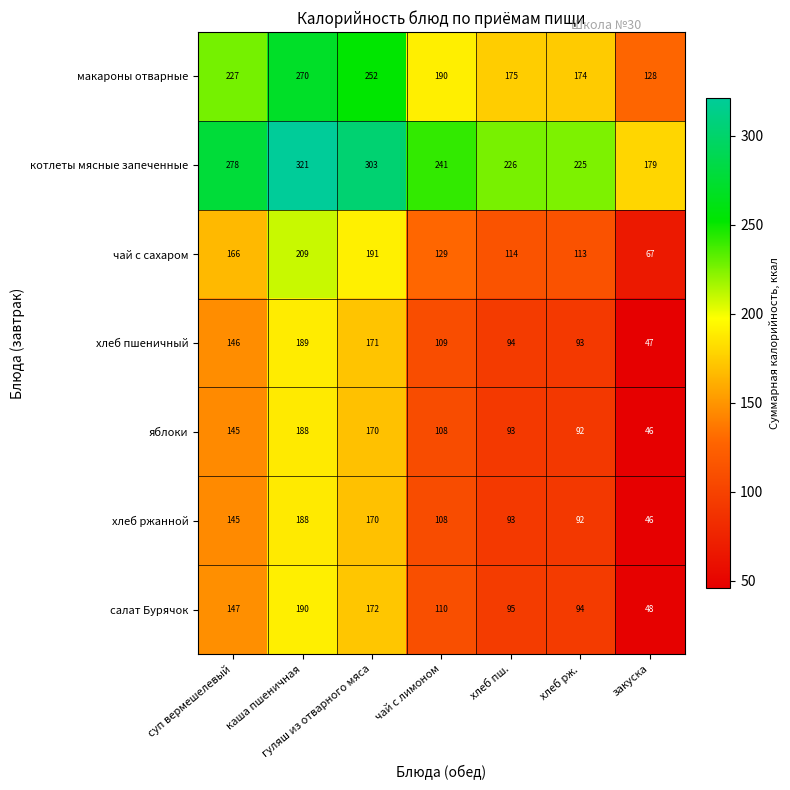

Read the салат Бурячок value at хлеб рж..

94